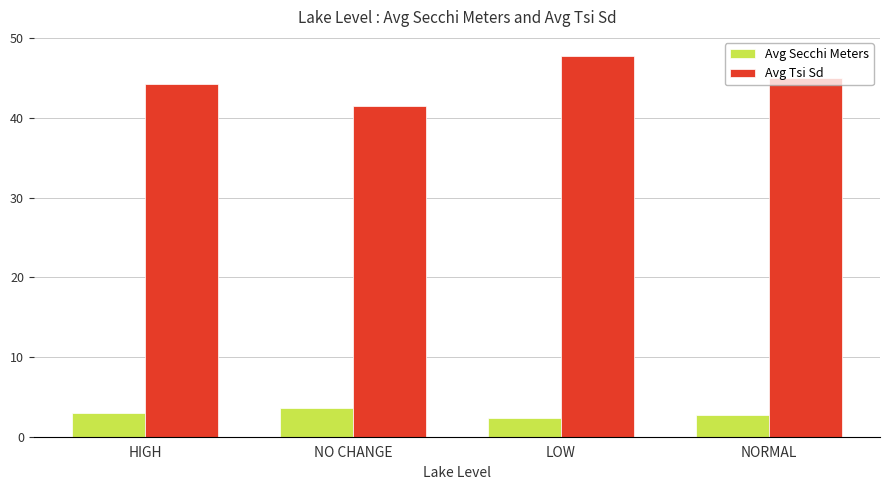

What position from the left is NO CHANGE?

2